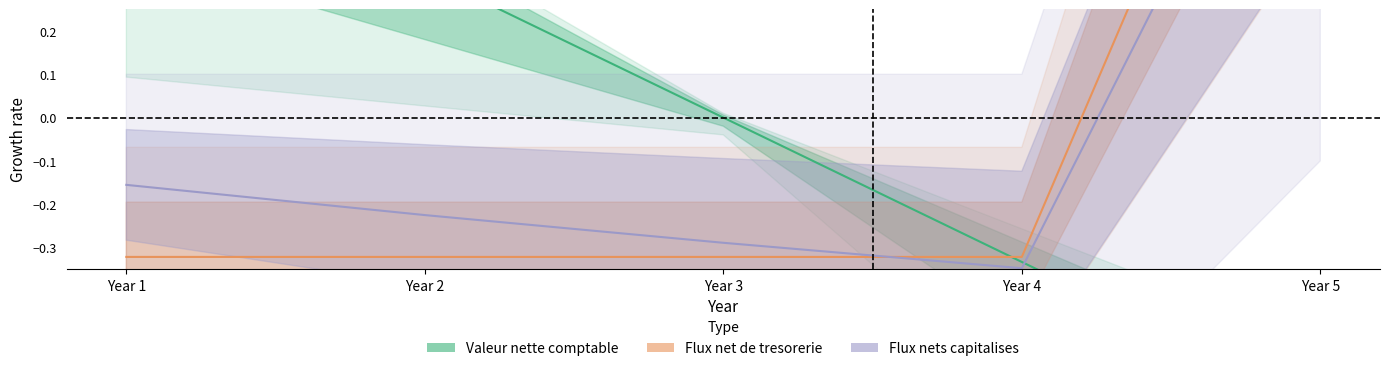

Does the chart have visible grid lines?

No